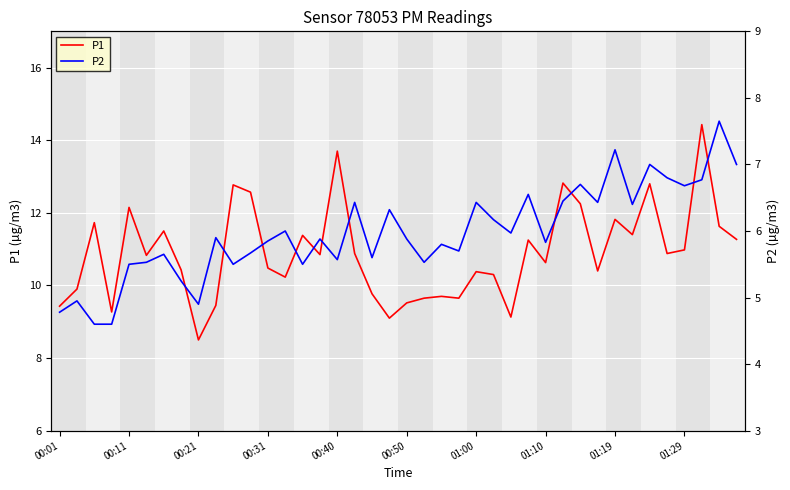

Which category has the highest value in the P2 series?

38